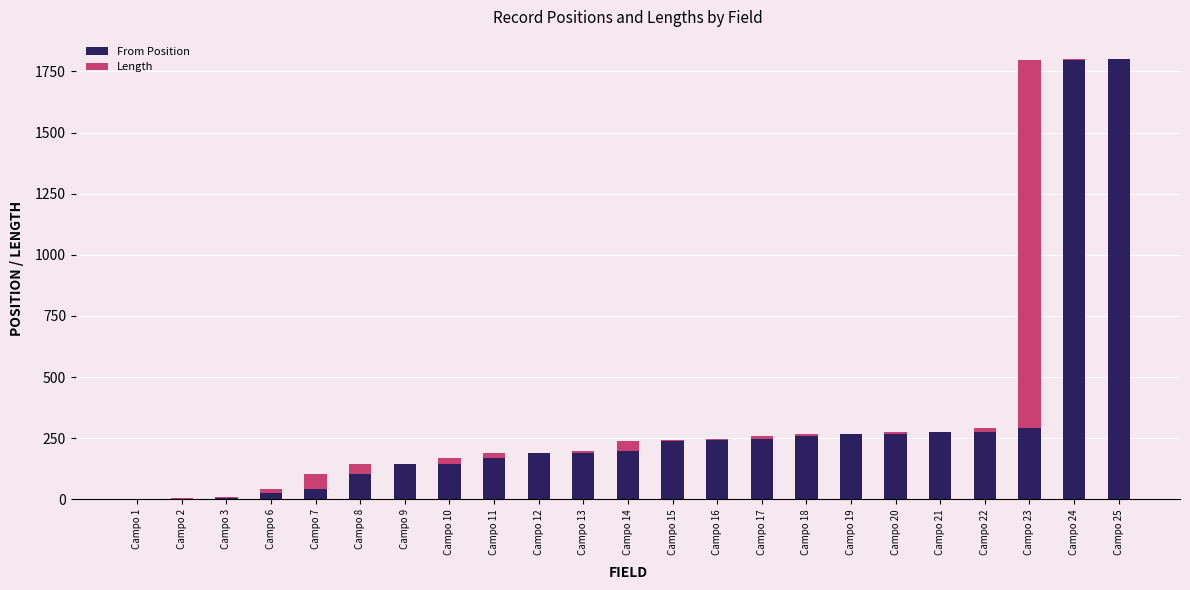

The value of From Position at Campo 10 is 145. True or false?

True